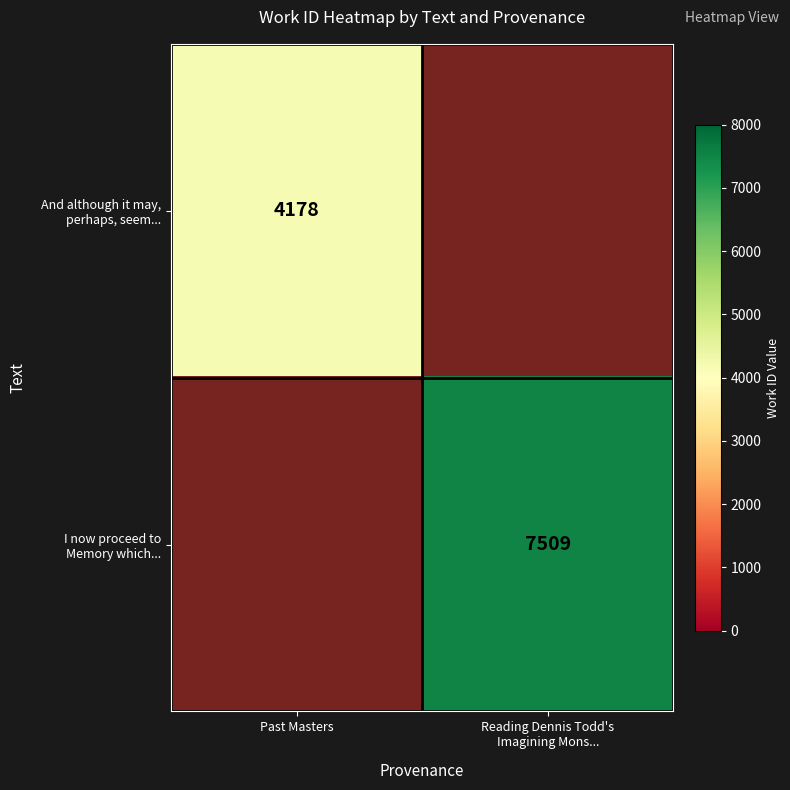

What is the maximum value shown in the chart?

7509.0